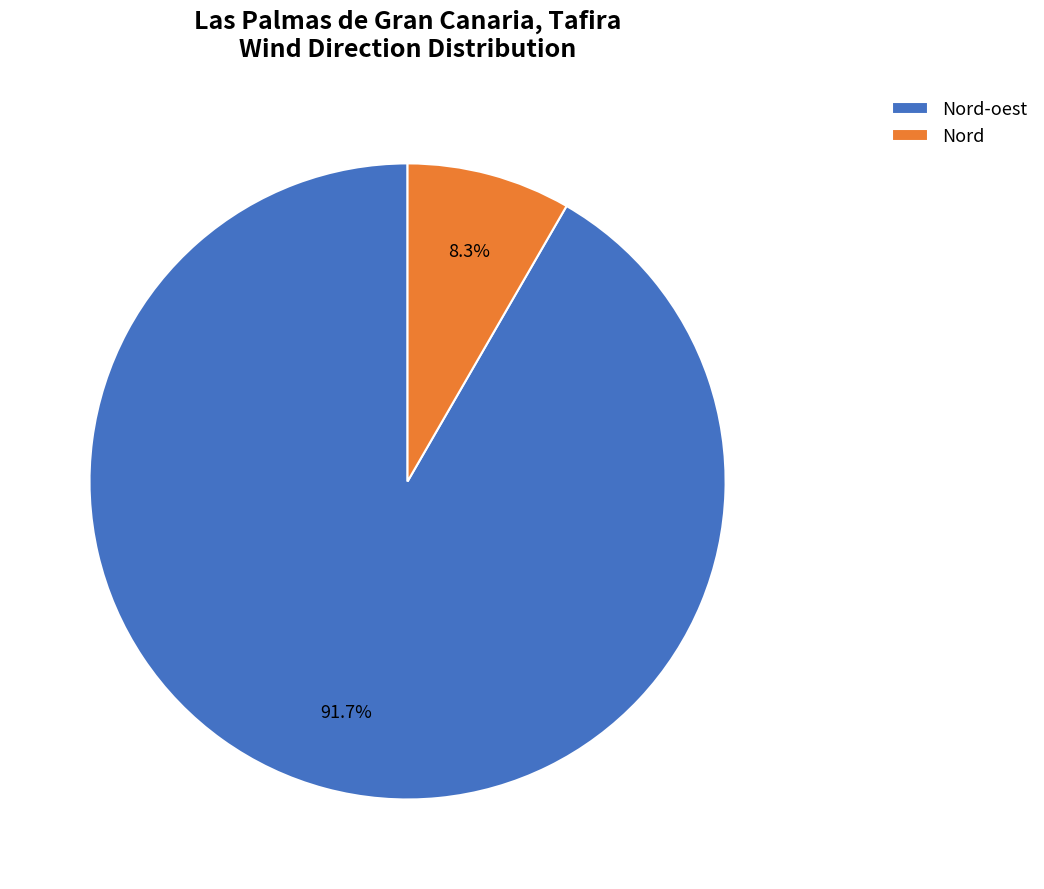

Rank the categories by value from lowest to highest.

Nord, Nord-oest